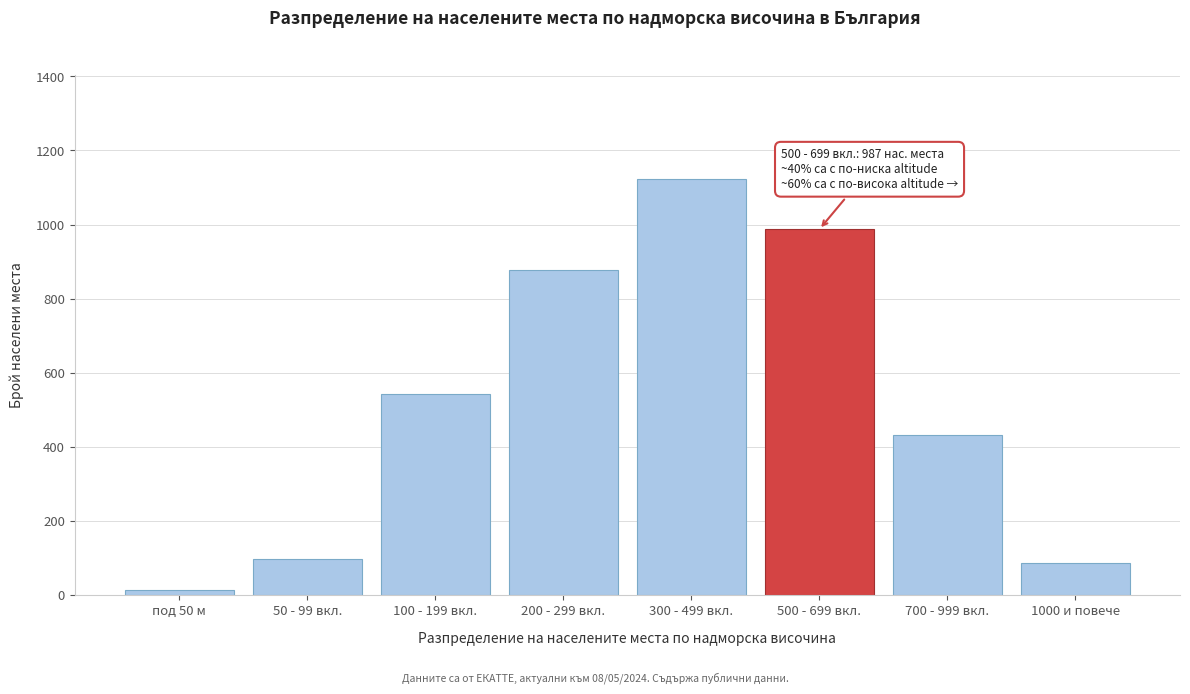

Reading right to left, list all the values displayed in this chart.

87	432	987	1124	876	543	98	12